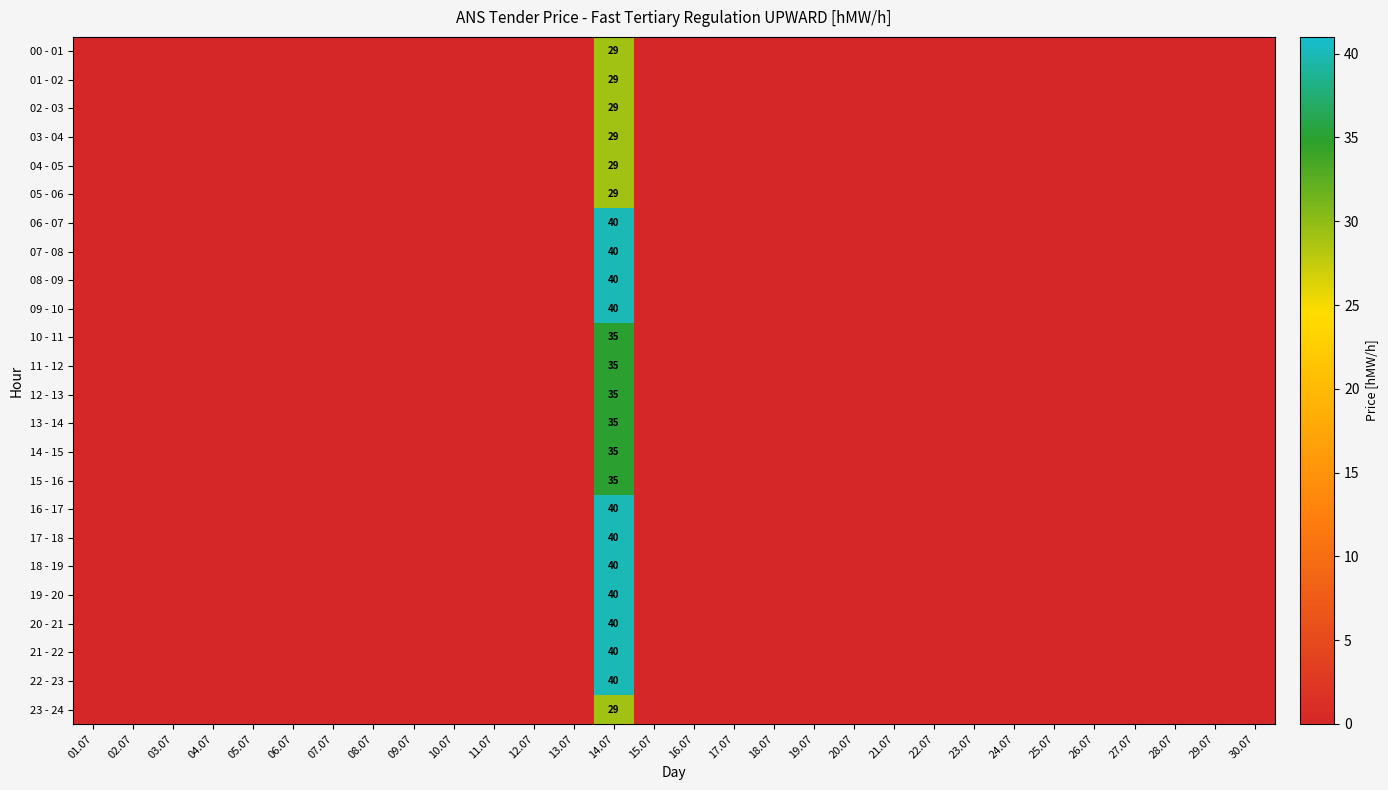

Which has a higher value, 05.07 or 15.07?

05.07